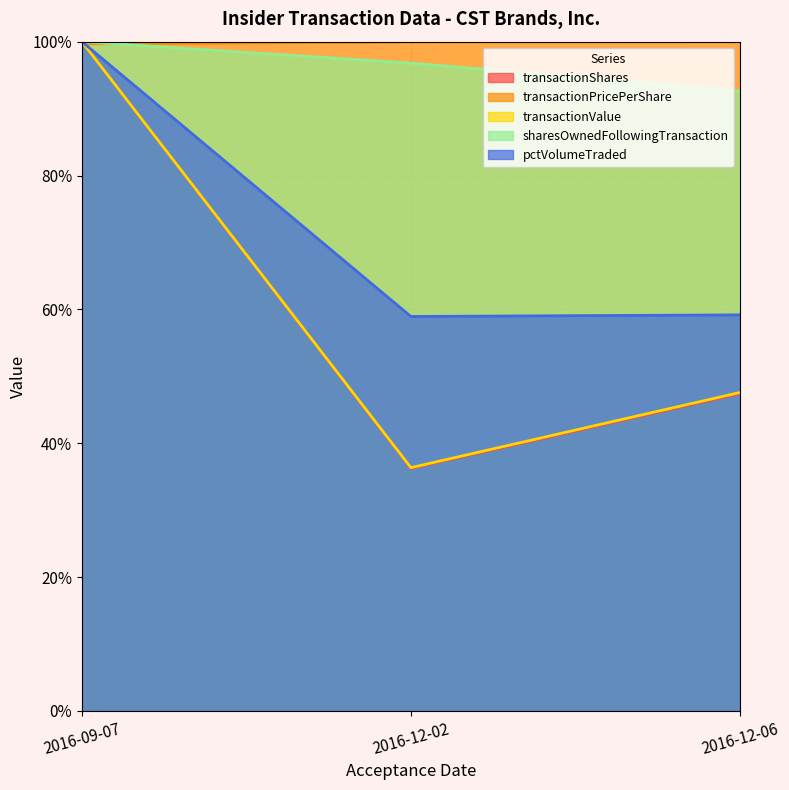

Which series has the widest spread of values?

transactionShares